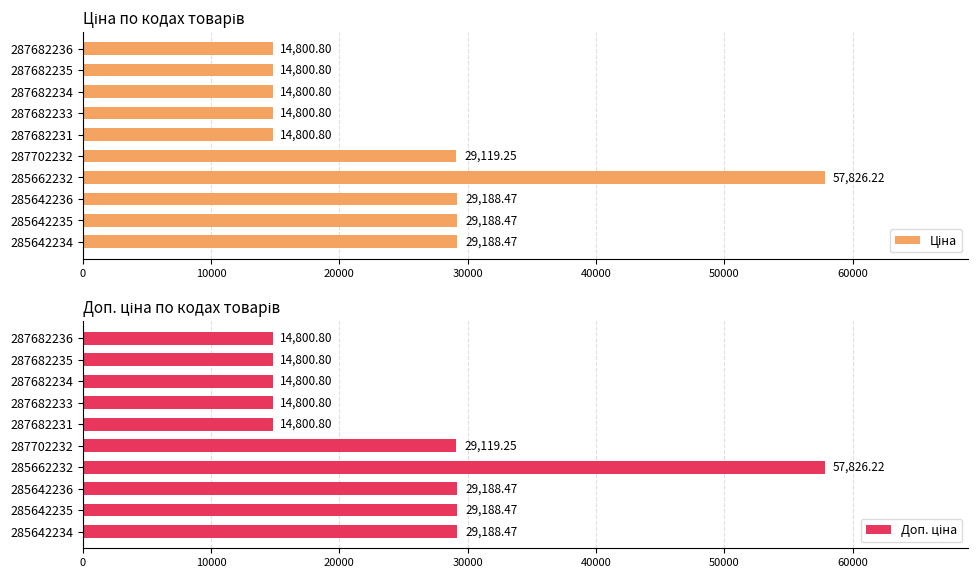

What are all the series names shown in the legend?

Ціна, Доп. ціна